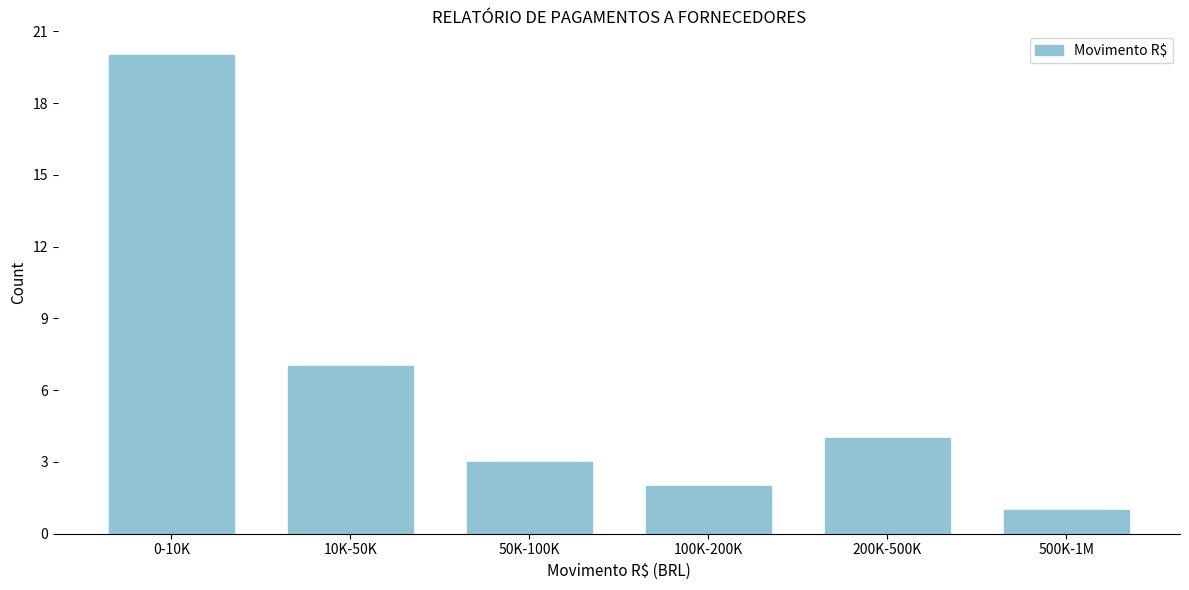

Reading left to right, list all the values displayed in this chart.

20	7	3	2	4	1